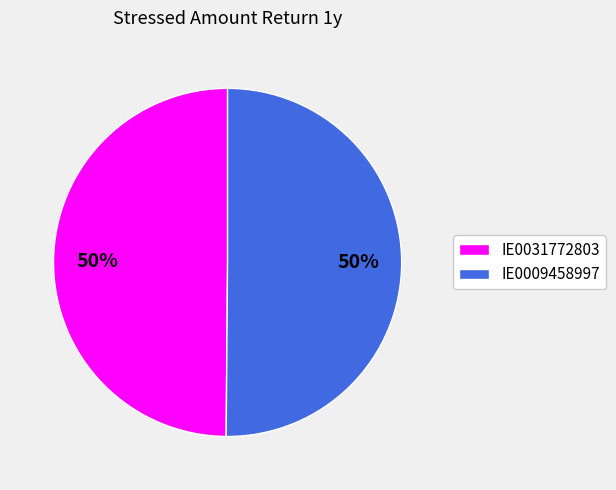

True or false: IE0009458997 accounts for 50% of the total.

True